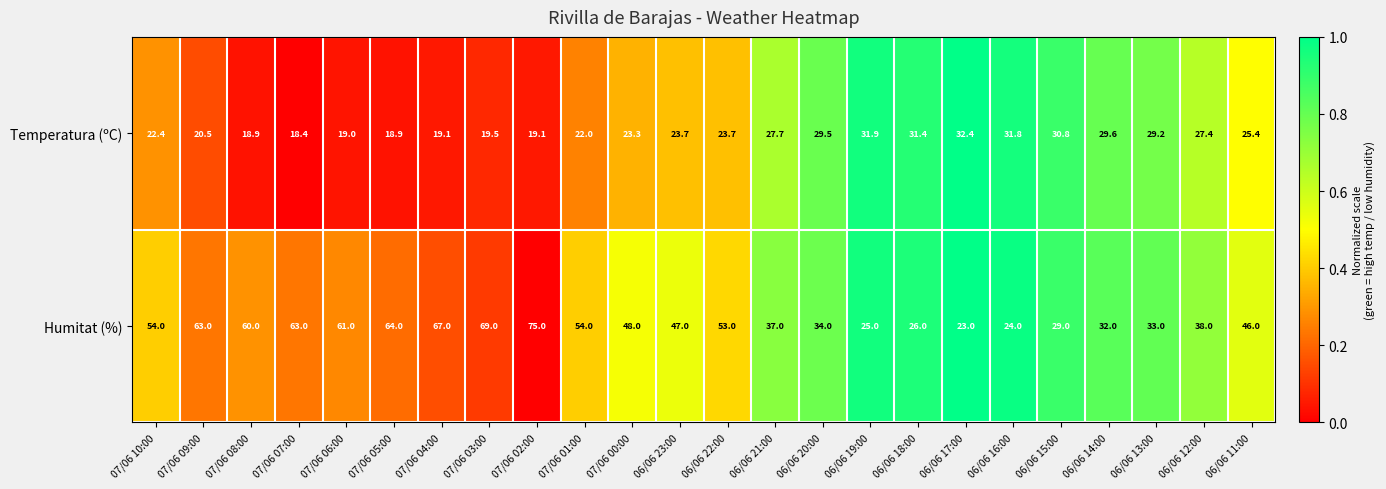

Which label corresponds to the largest value in the chart?

07/06 02:00